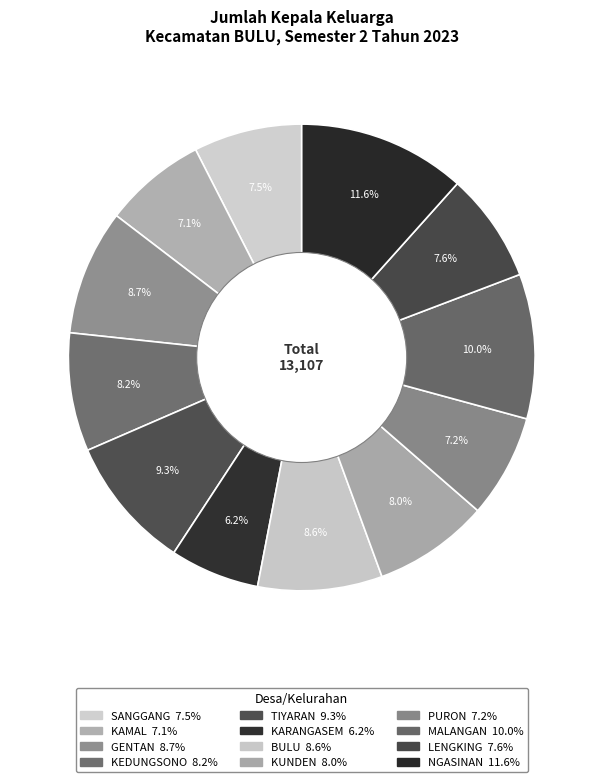

Approximately how many times larger is the value at LENGKING compared to KAMAL?

1.1